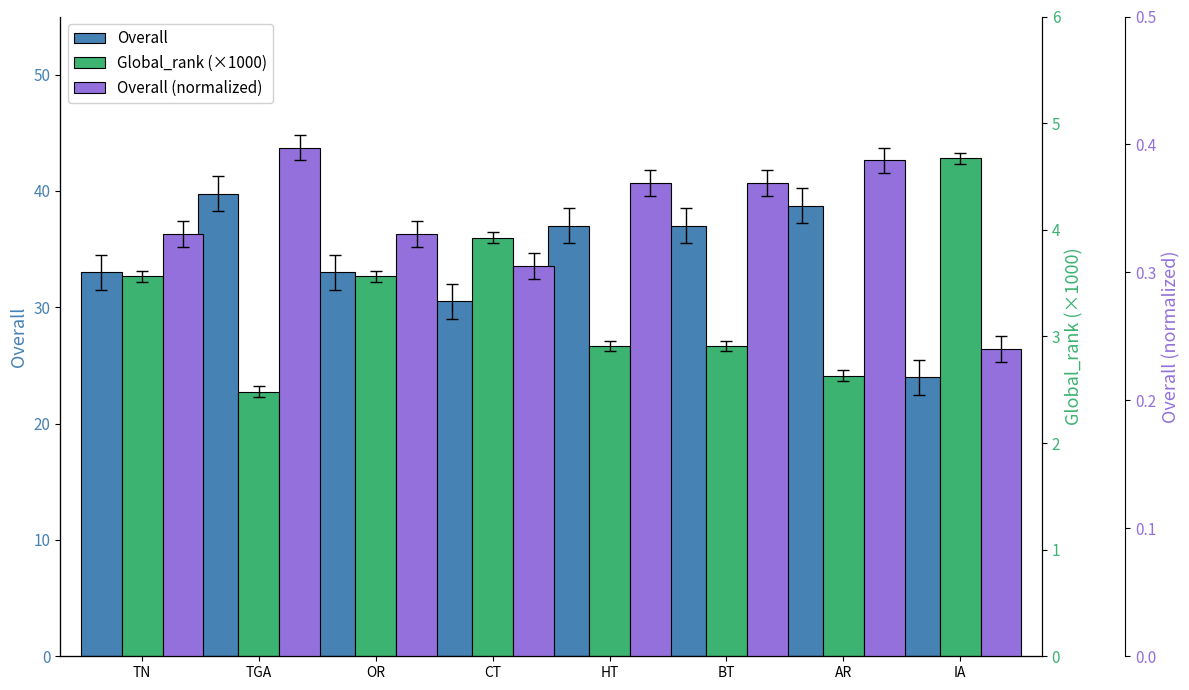

What is the difference between the second highest and minimum values in the Overall series?

14.8